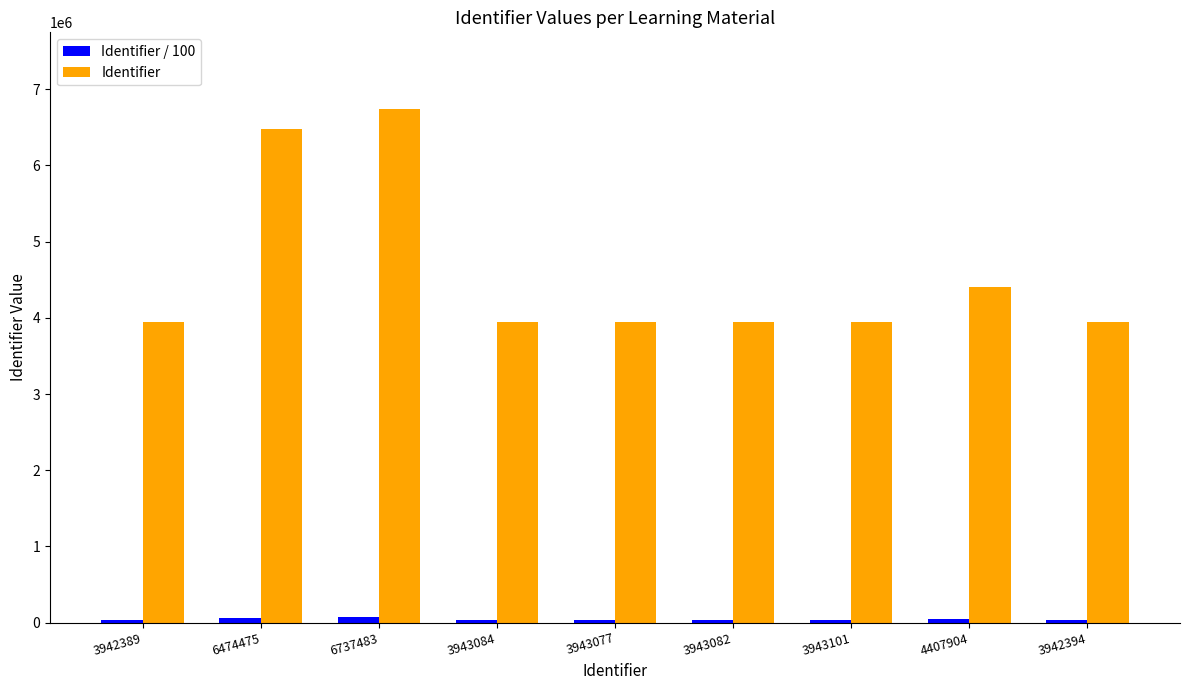

Is it true that Identifier equals 10803957 at 6474475?

False